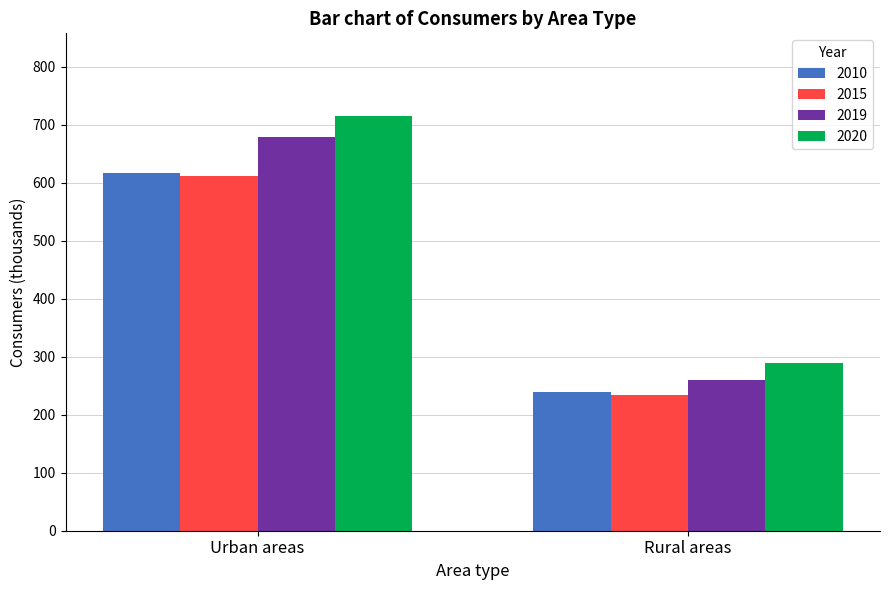

Are the bars grouped side by side (vs. stacked)?

Yes